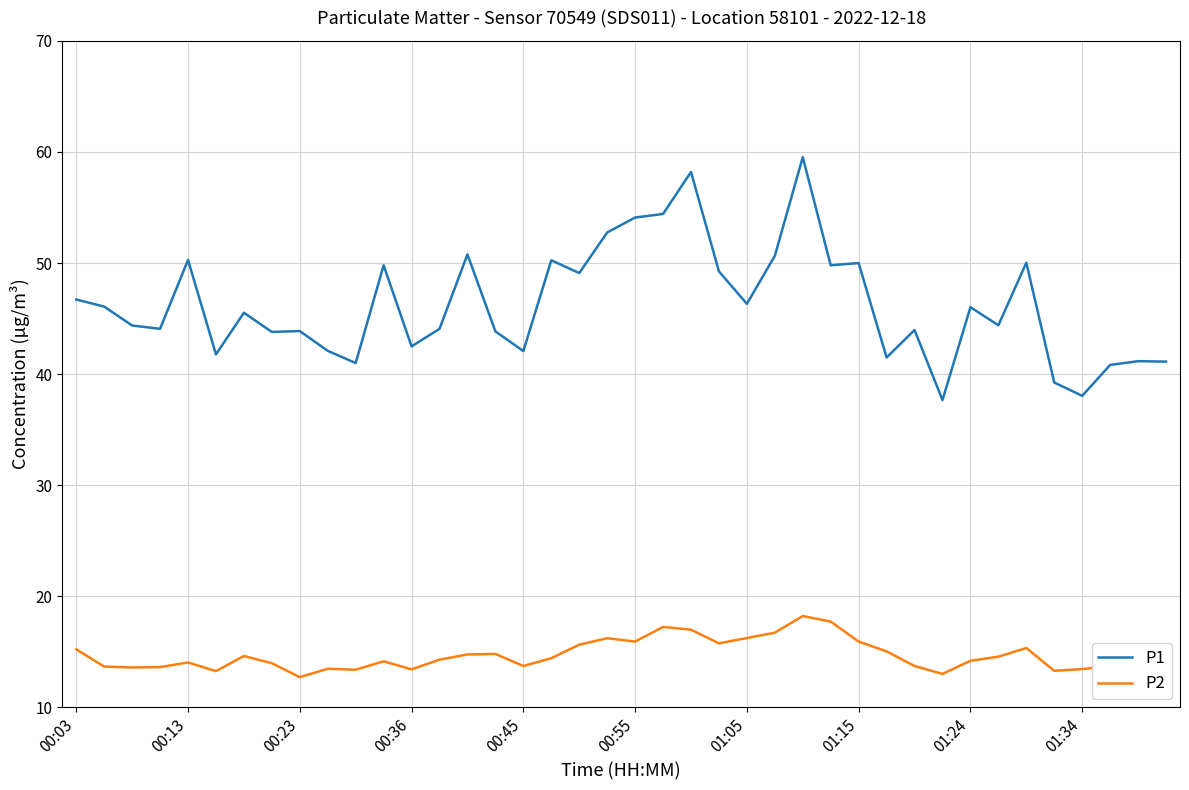

True or false: P2 and P1 intersect in this chart.

False